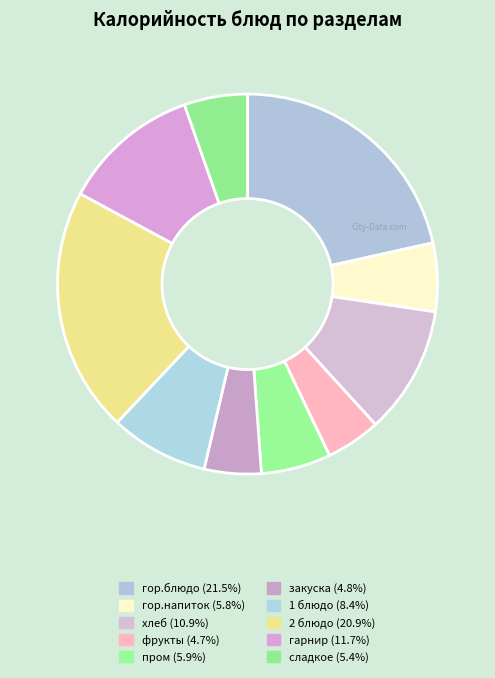

Does гор.напиток represent more than half of the total?

No